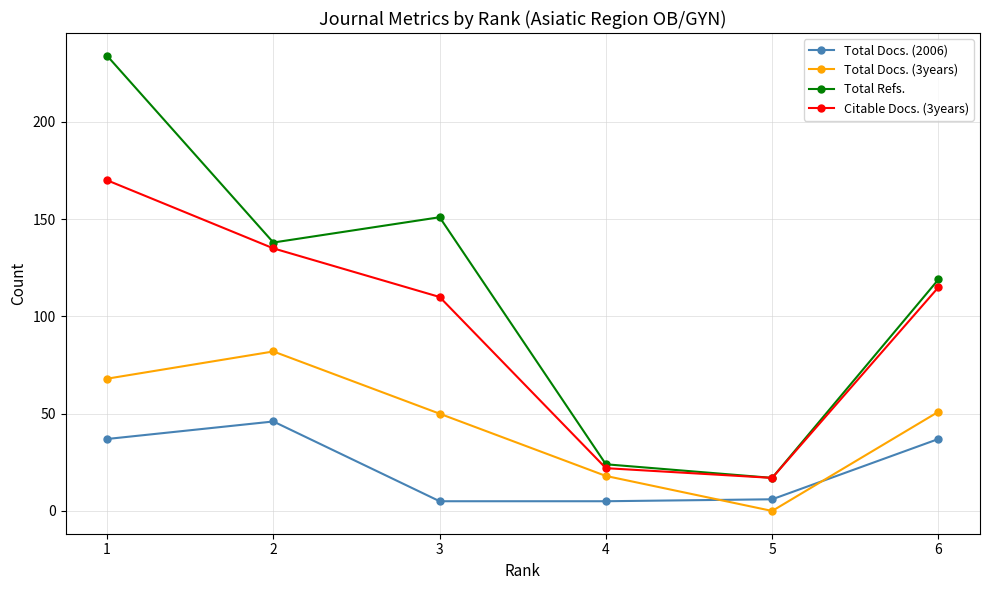

Which series has the largest total across all categories?

Total Refs.